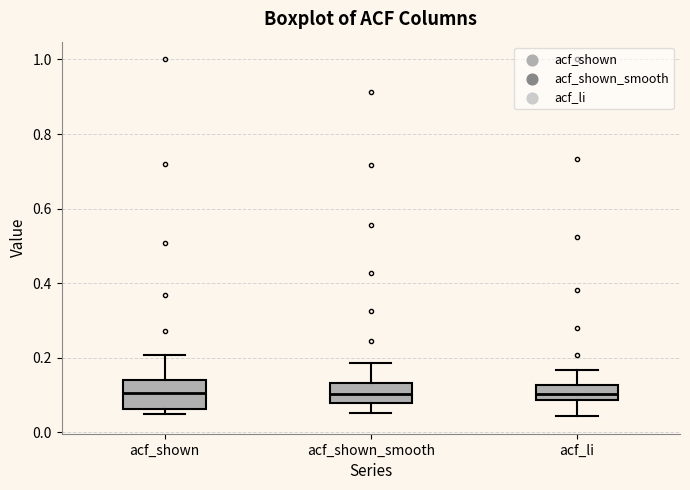

Where is the lower edge of the box for acf_shown on the y-axis? The values are not printed on the chart, so give them approximately, as read against the axis.

0.06